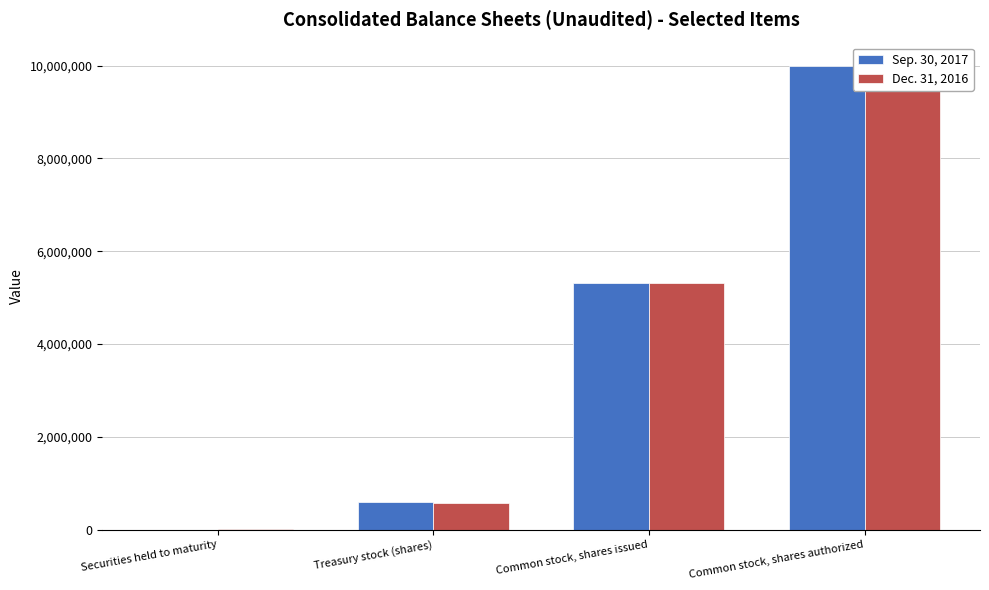

What is the sum of all Sep. 30, 2017 values?

15911780